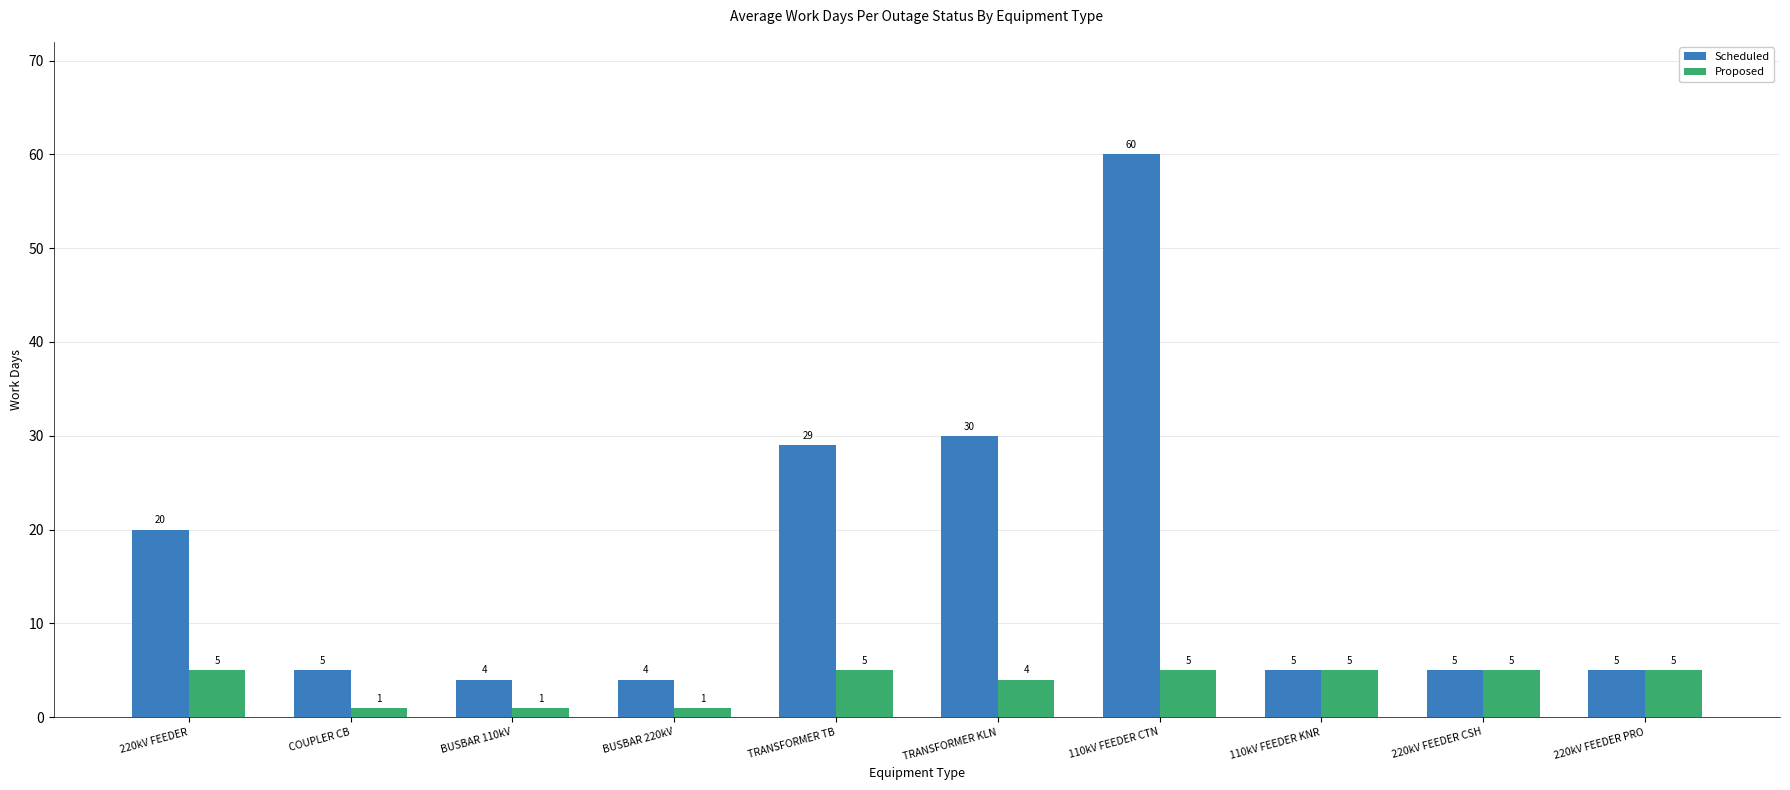

What is the value of the Scheduled bar at the 2nd from the left?

5